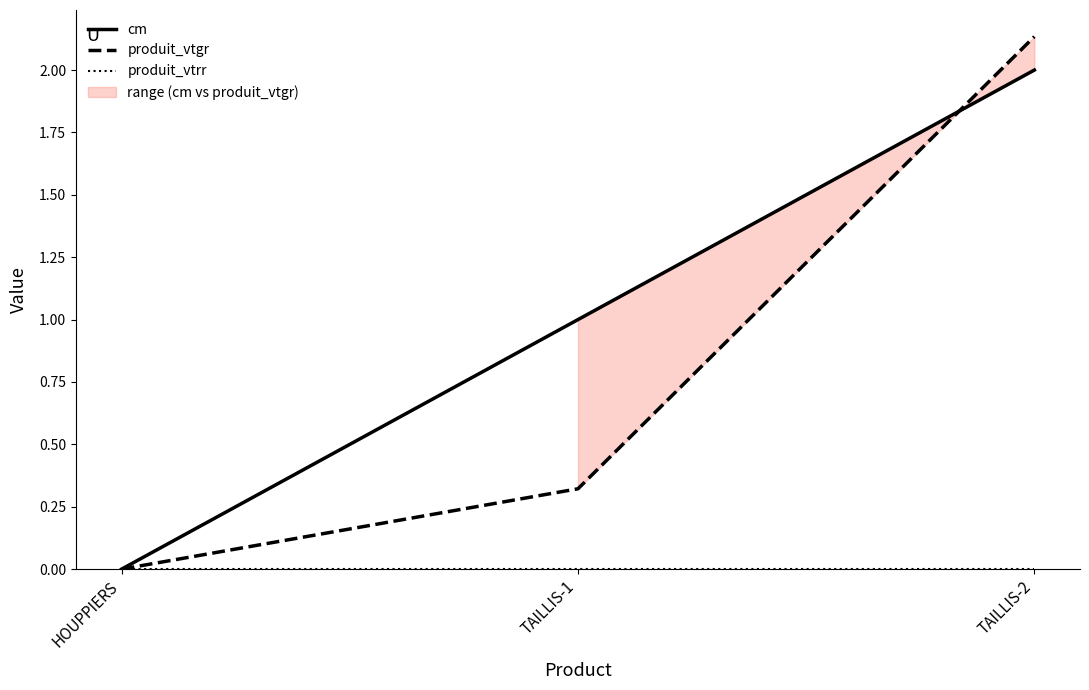

Count the number of categories in the chart.

3